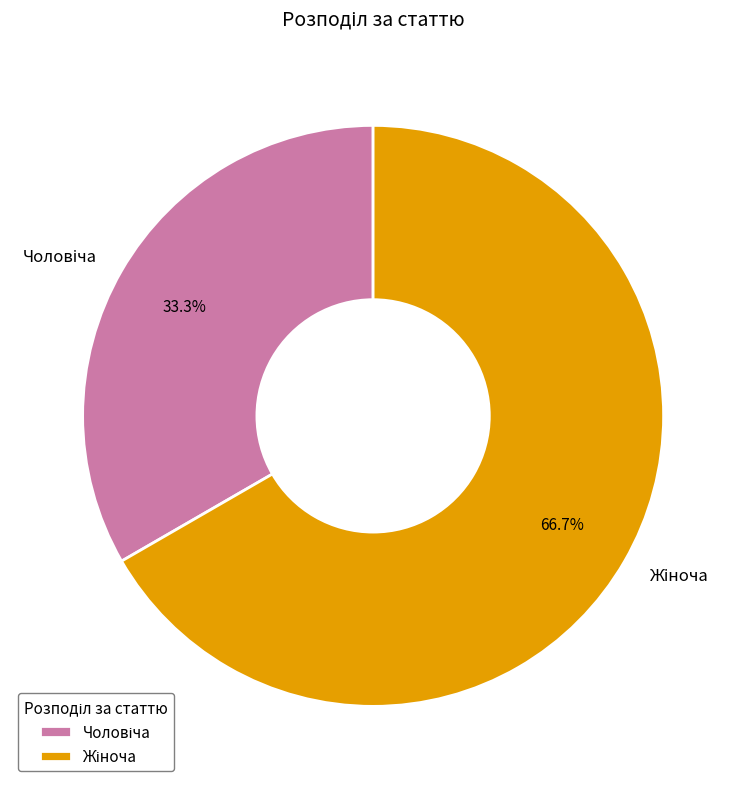

Is there a majority slice in this chart?

Yes